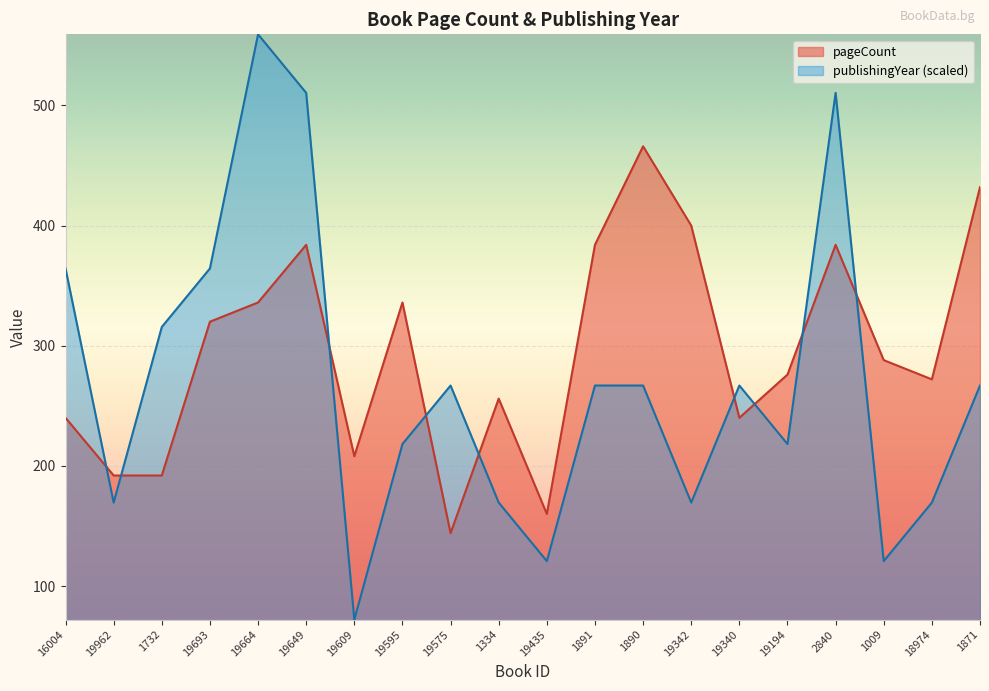

Rank the categories by pageCount value from highest to lowest.

1890, 1871, 19342, 19649, 1891, 2840, 19664, 19595, 19693, 1009, 19194, 18974, 1334, 16004, 19340, 19609, 19962, 1732, 19435, 19575